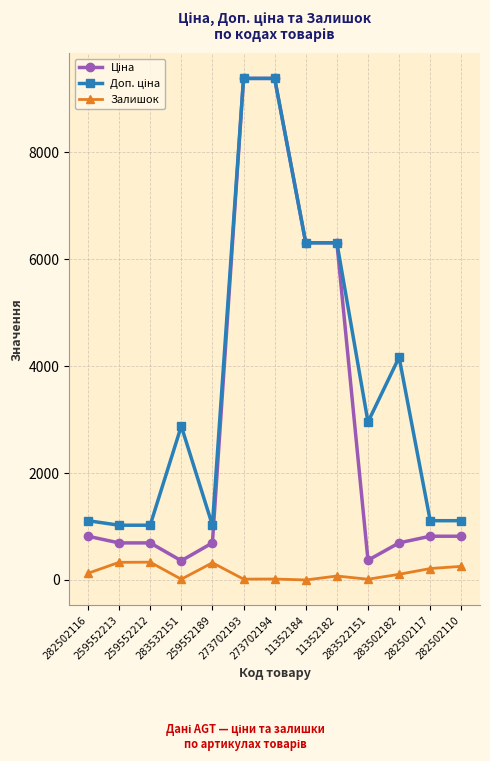

How many lines are shown in the chart?

3